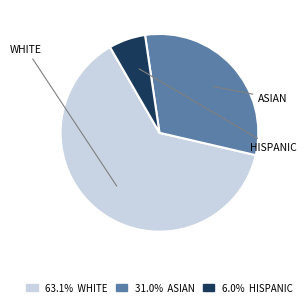

Does any single category account for the majority?

Yes